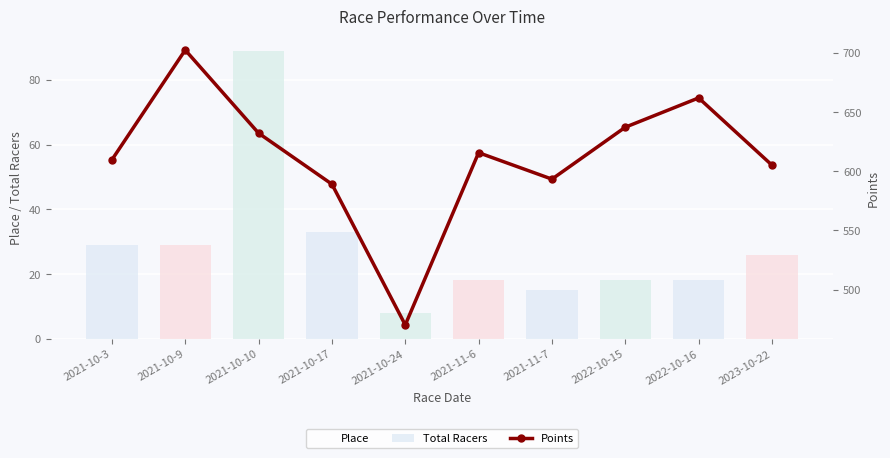

Which series changed the most between 2021-10-9 and 2023-10-22?

Points